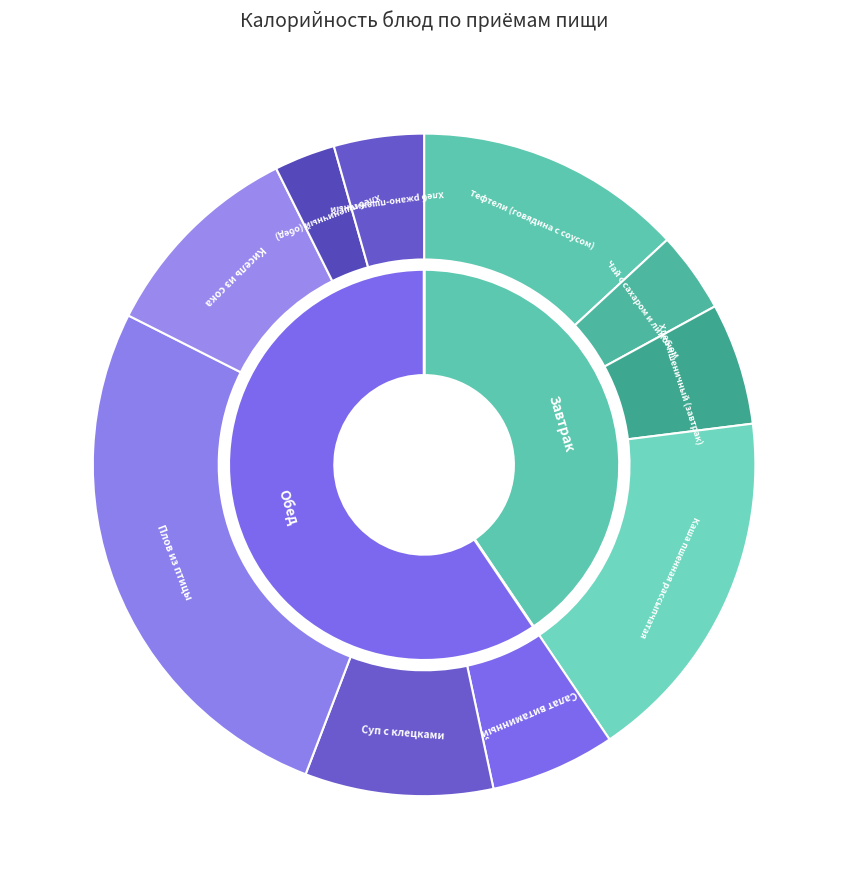

Rank the categories by value from highest to lowest.

Плов из птицы, Каша пшенная рассыпчатая, Тефтели (говядина с соусом), Кисель из сока, Суп с клецками, Салат витаминный, Хлеб пшеничный (завтрак), Хлеб ржано-пшеничный, Чай с сахаром и лимоном, Хлеб пшеничный (обед)